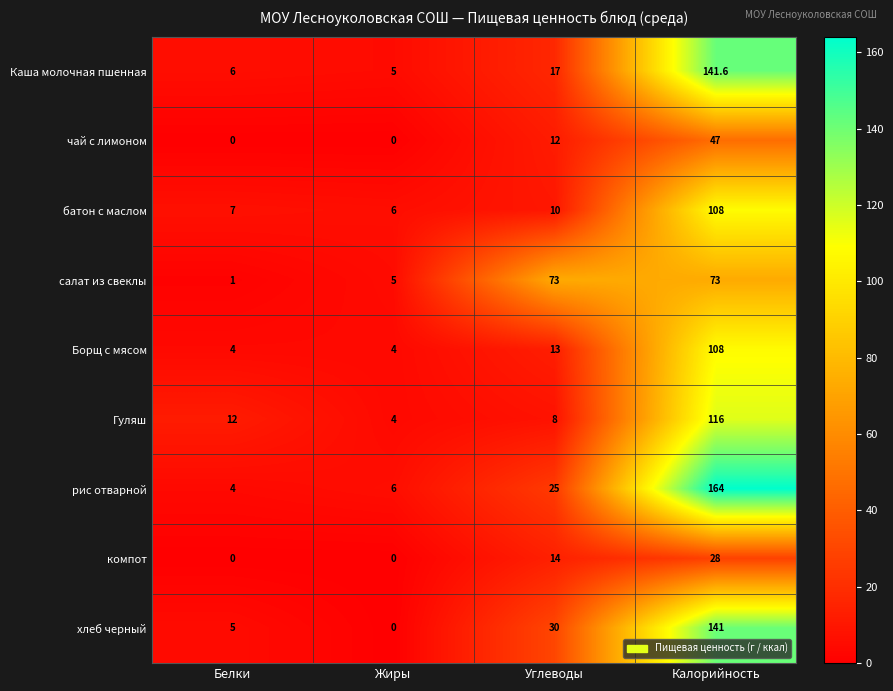

What is the total value across all series at Углеводы?

202.0